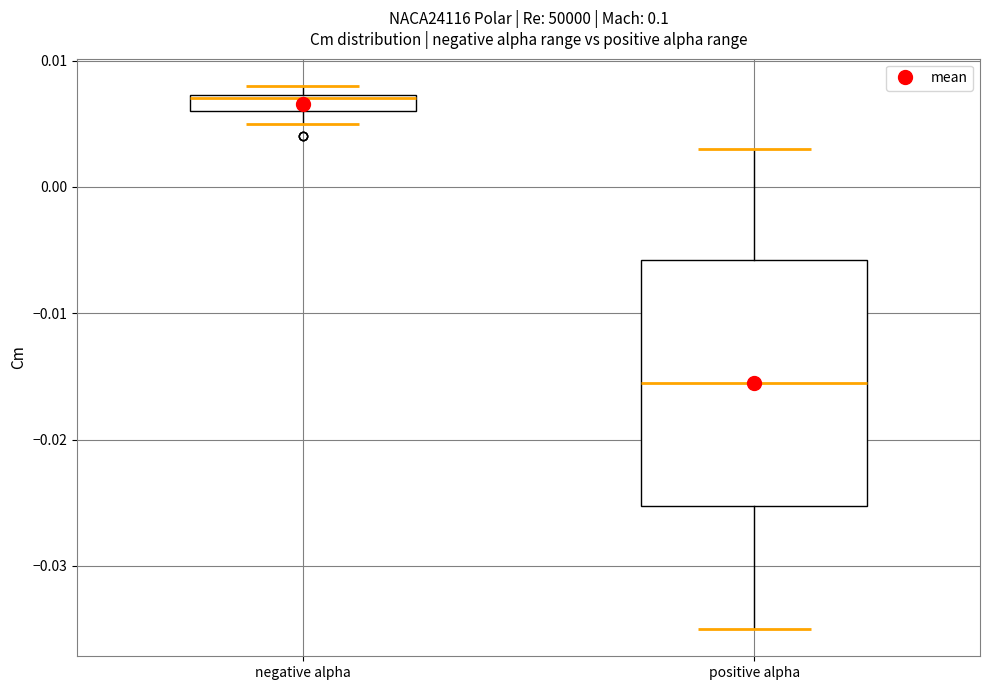

Comparing the boxes themselves (not the whiskers), which one is the tallest?

positive alpha